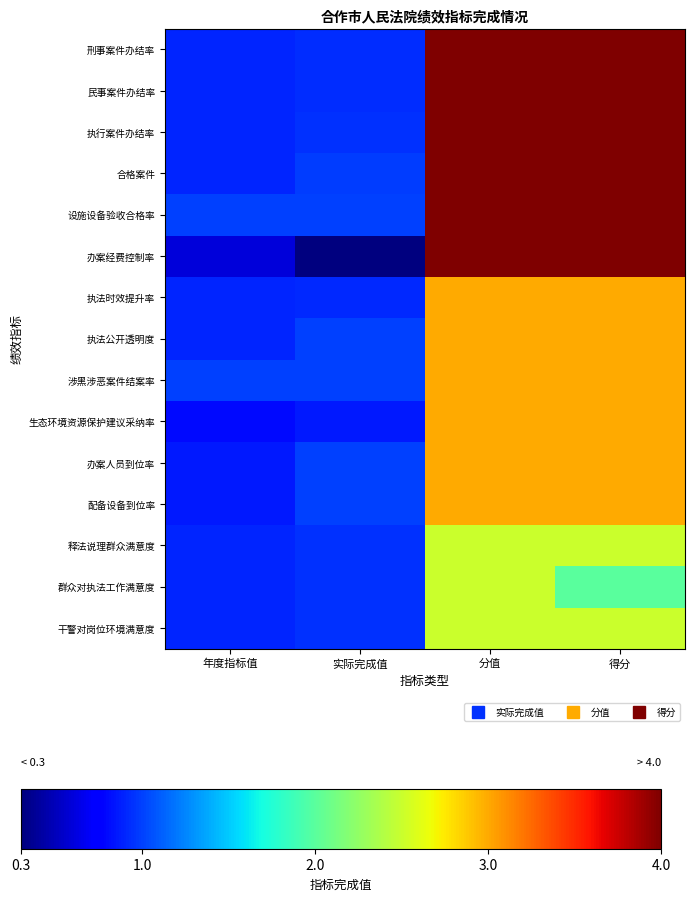

Which has a higher value, 得分 or 分值?

得分